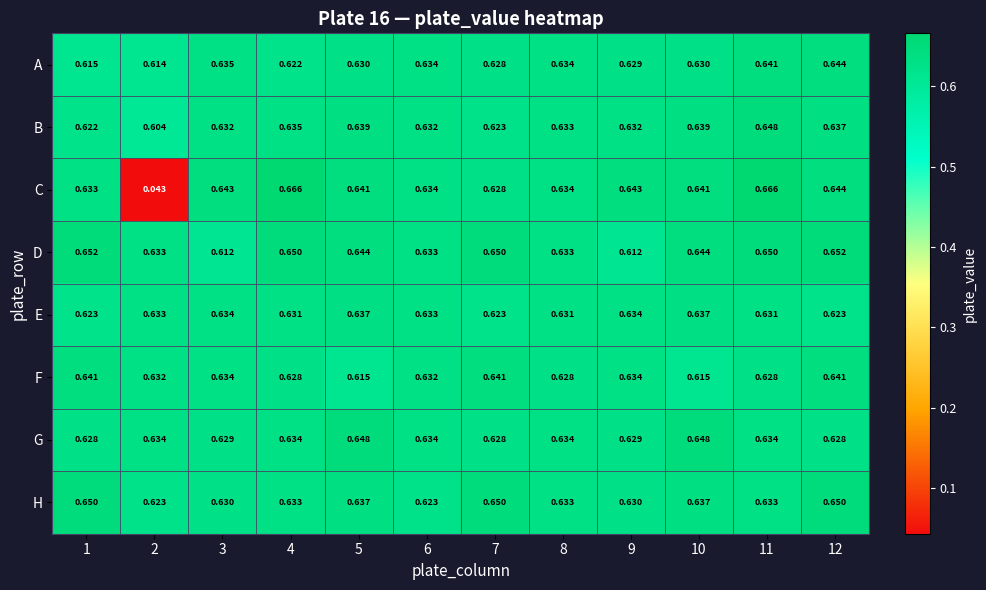

Which series has the widest spread of values?

C